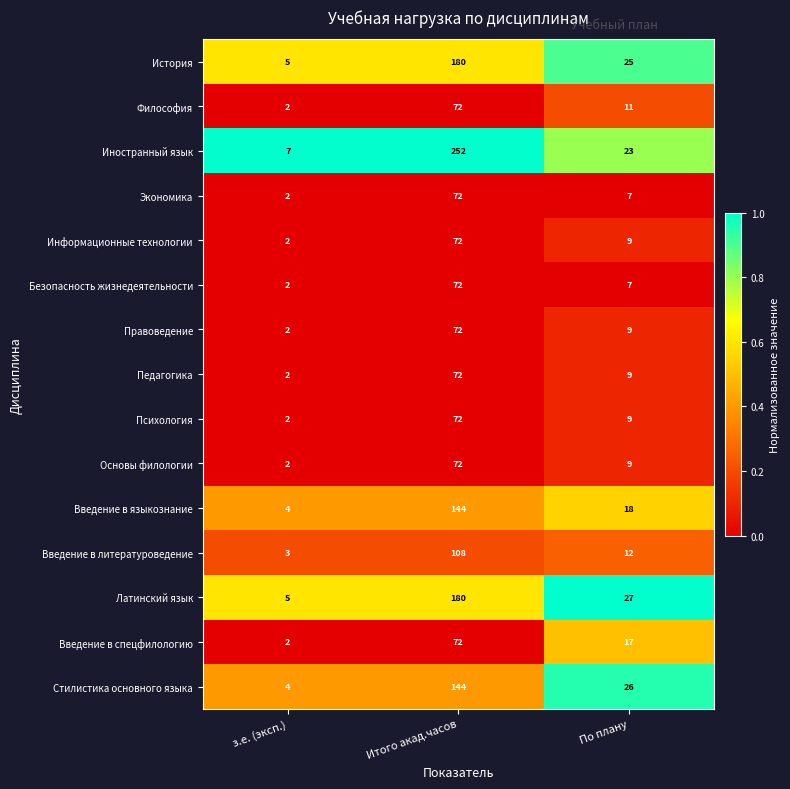

What is the average value of the Латинский язык series?

71